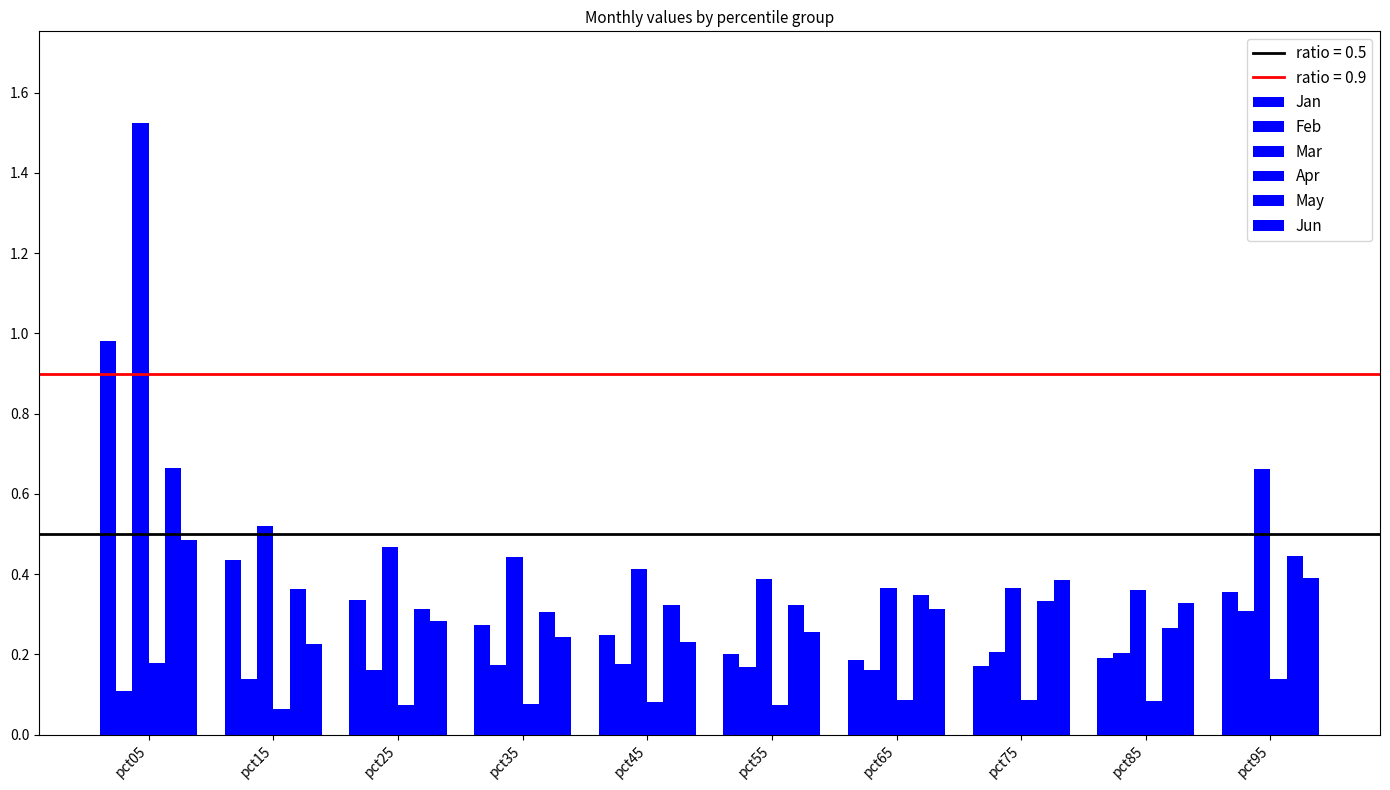

How many distinct data groups are displayed?

6